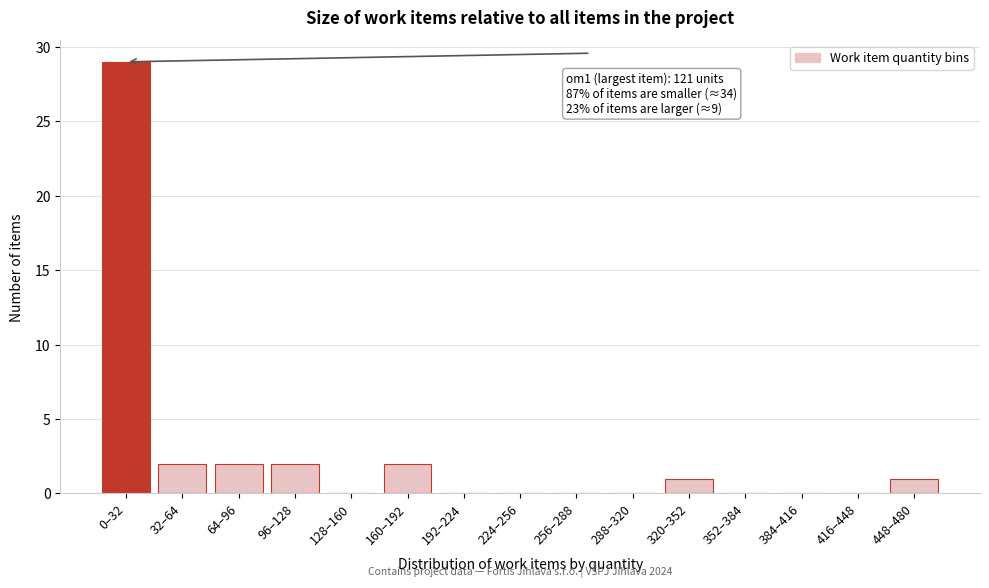

Reading right to left, extract all data points from this chart.

448–480=1	416–448=0	384–416=0	352–384=0	320–352=1	288–320=0	256–288=0	224–256=0	192–224=0	160–192=2	128–160=0	96–128=2	64–96=2	32–64=2	0–32=29